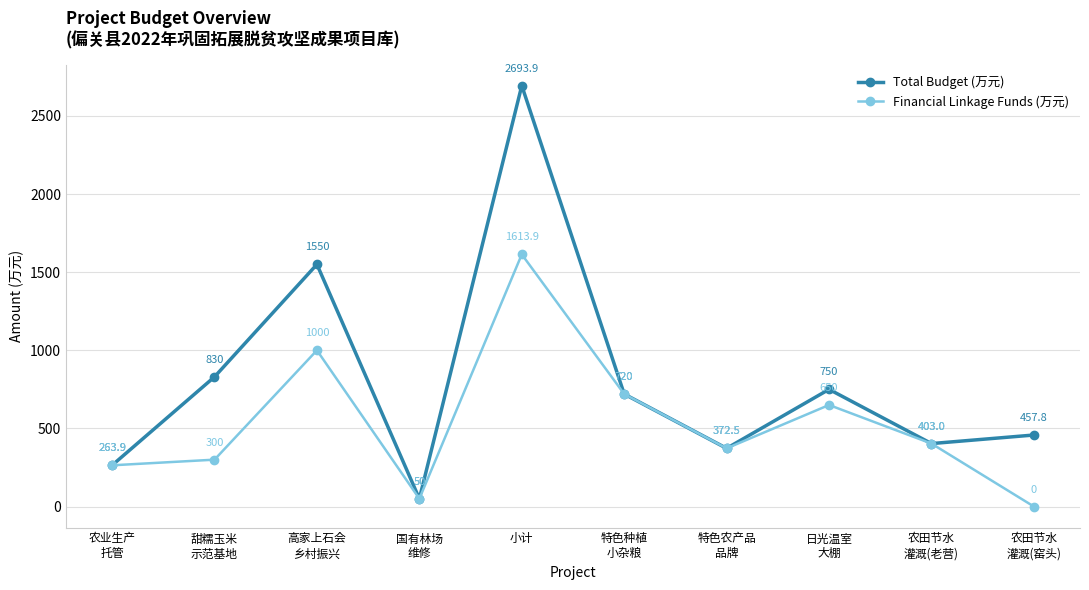

What position from the left is 农业生产
托管?

1